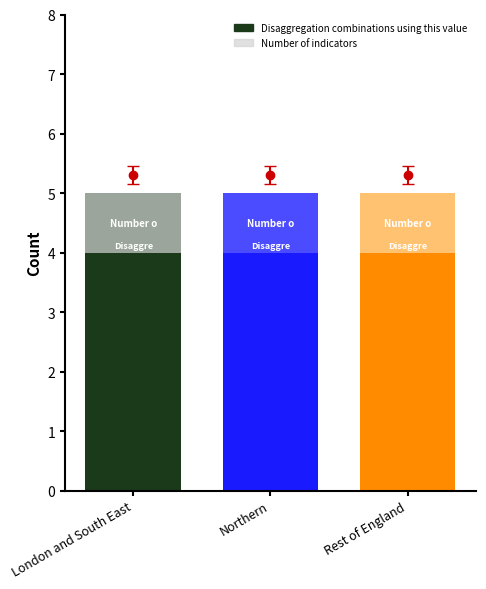

What is the label of the 1st bar from the right?

Rest of England